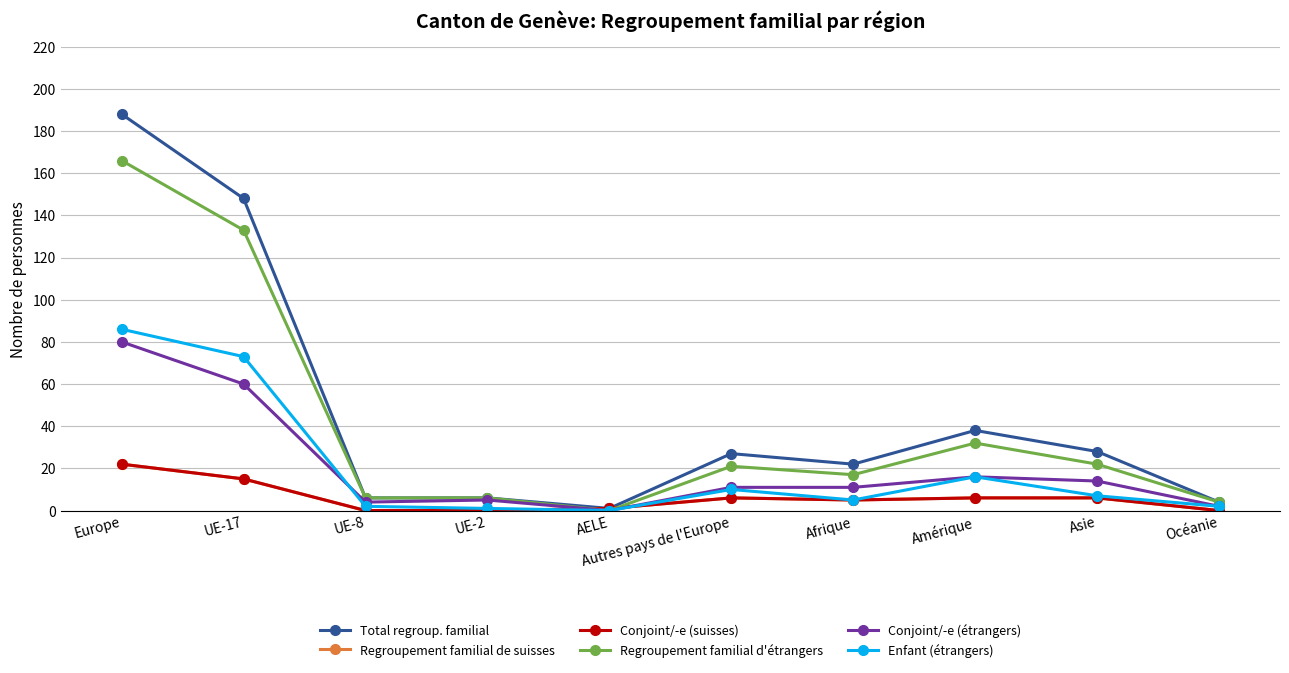

Is this an area chart (filled region under the line)?

No